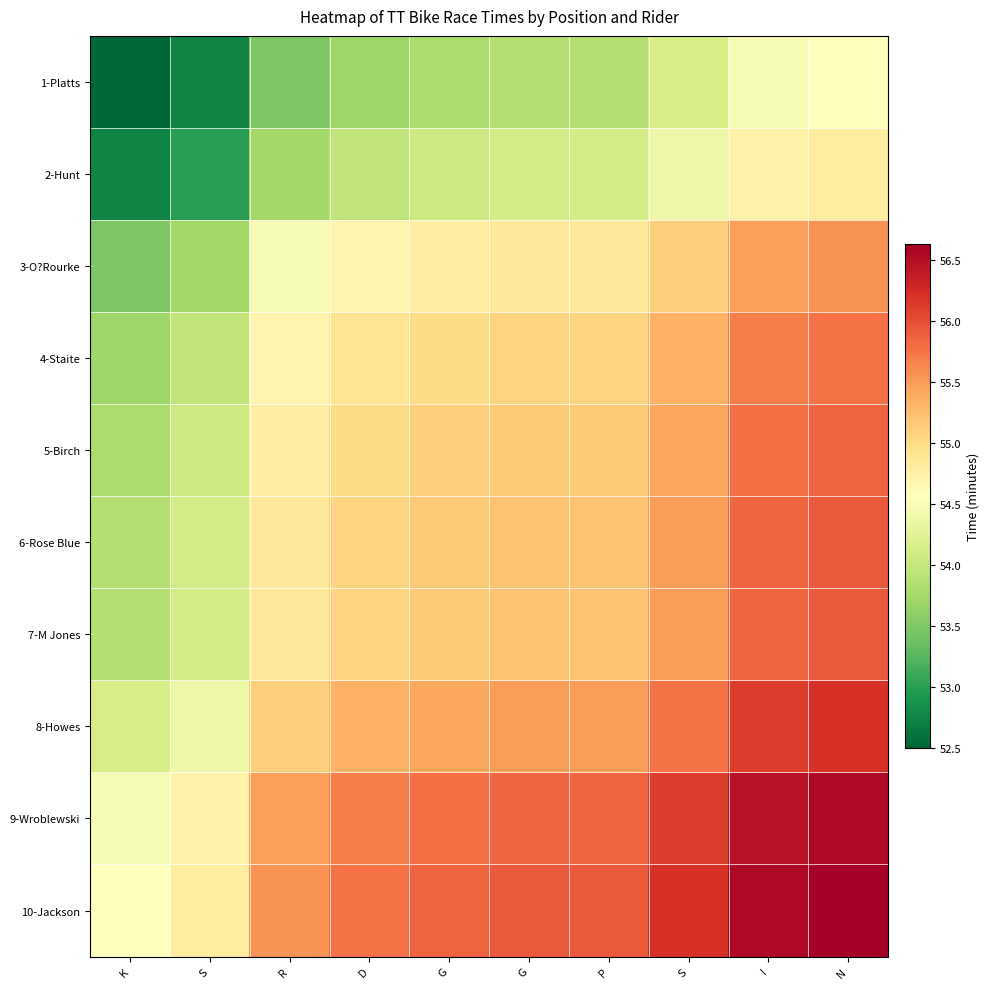

Reading left to right, extract all data points from this chart.

1-Platts: K=52.5	S=52.8	R=53.5	D=53.7	G=53.8	G=53.9	P=53.9	S=54.1	I=54.5	N=54.6
2-Hunt: K=52.8	S=53.0	R=53.7	D=54.0	G=54.0	G=54.1	P=54.1	S=54.4	I=54.7	N=54.8
3-O?Rourke: K=53.5	S=53.7	R=54.5	D=54.7	G=54.8	G=54.8	P=54.8	S=55.1	I=55.5	N=55.6
4-Staite: K=53.7	S=54.0	R=54.7	D=54.9	G=55.0	G=55.1	P=55.1	S=55.3	I=55.7	N=55.8
5-Birch: K=53.8	S=54.0	R=54.8	D=55.0	G=55.1	G=55.2	P=55.2	S=55.4	I=55.8	N=55.9
6-Rose Blue: K=53.9	S=54.1	R=54.8	D=55.1	G=55.2	G=55.2	P=55.2	S=55.5	I=55.8	N=55.9
7-M Jones: K=53.9	S=54.1	R=54.8	D=55.1	G=55.2	G=55.2	P=55.2	S=55.5	I=55.8	N=55.9
8-Howes: K=54.1	S=54.4	R=55.1	D=55.3	G=55.4	G=55.5	P=55.5	S=55.8	I=56.1	N=56.2
9-Wroblewski: K=54.5	S=54.7	R=55.5	D=55.7	G=55.8	G=55.8	P=55.8	S=56.1	I=56.5	N=56.5
10-Jackson: K=54.6	S=54.8	R=55.6	D=55.8	G=55.9	G=55.9	P=55.9	S=56.2	I=56.5	N=56.6